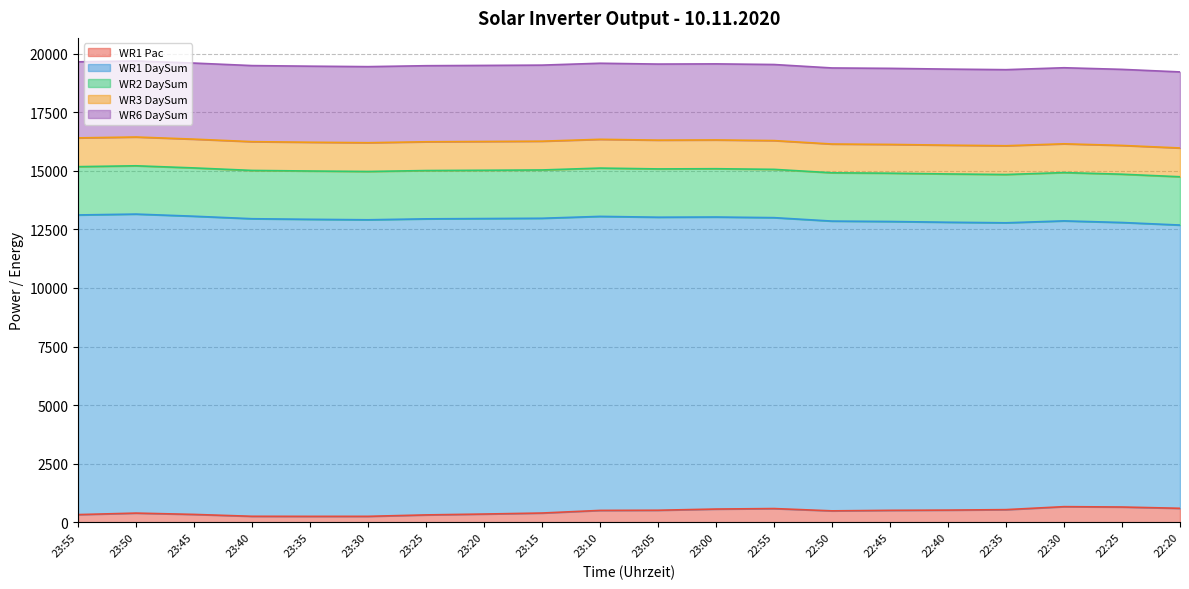

Which series has the largest total across all categories?

WR1 DaySum